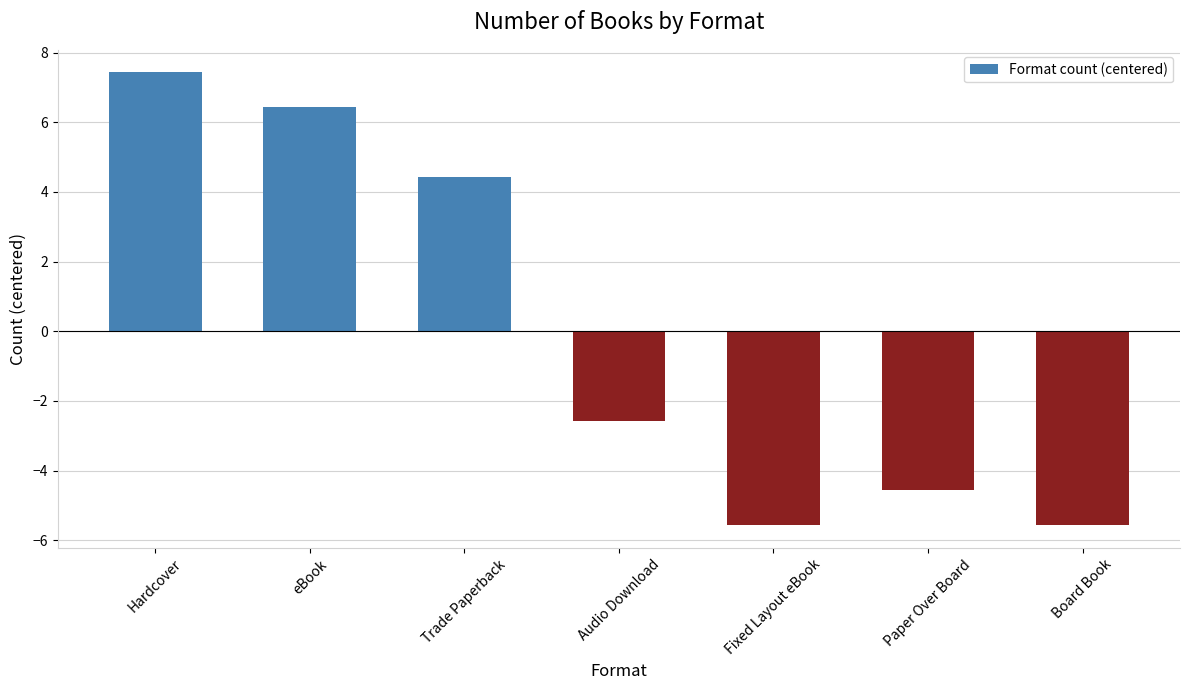

Are the bars grouped side by side (vs. stacked)?

No